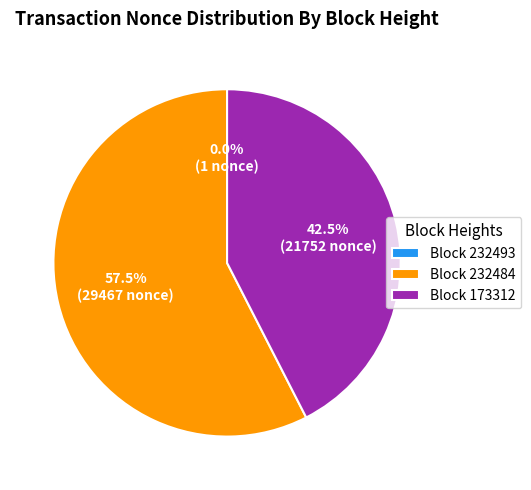

Is there any slice that represents more than half of the pie?

Yes